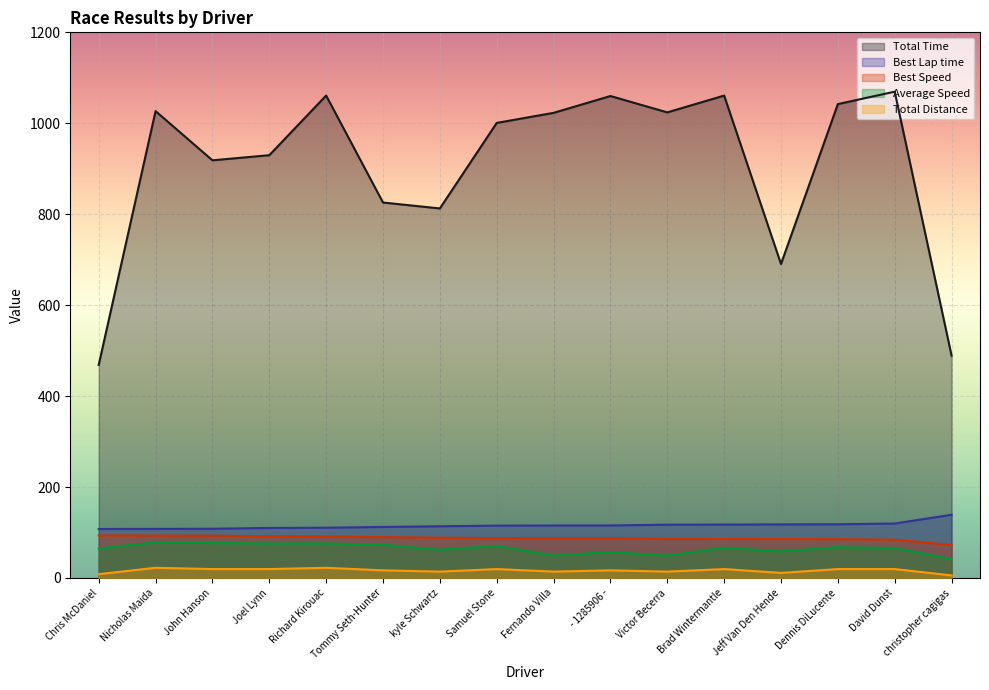

How many values in the Average Speed series exceed 66?

8